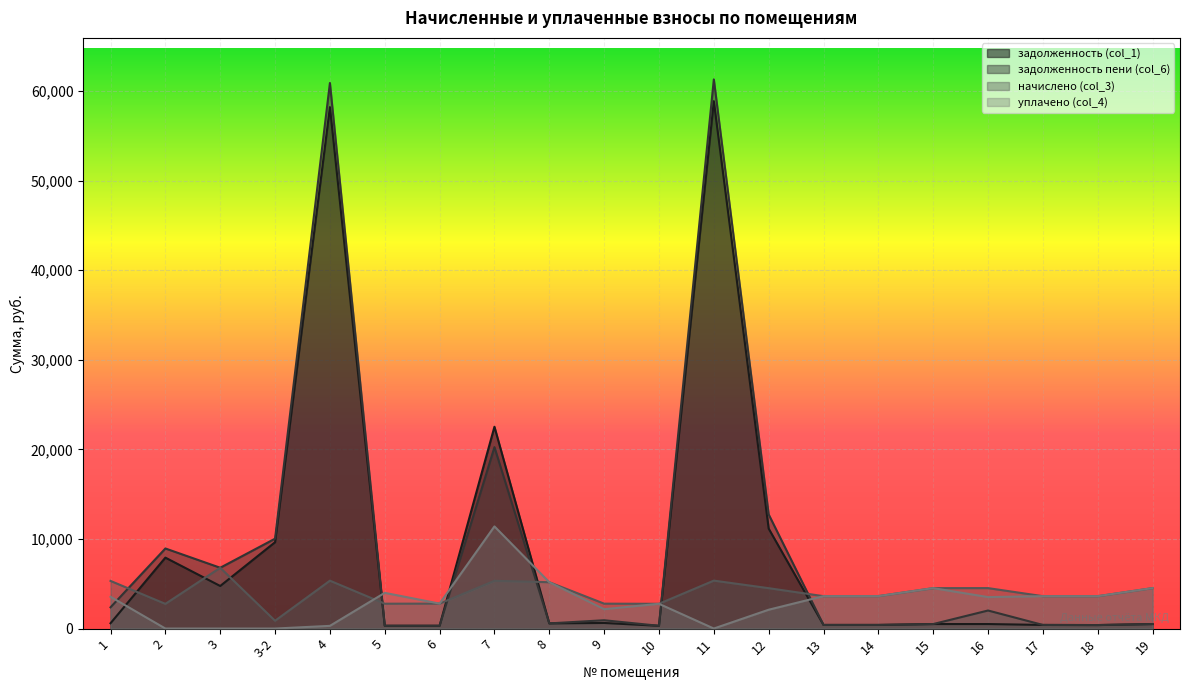

After their last crossing, which series has the higher values: задолженность (col_1) or начислено (col_3)?

начислено (col_3)